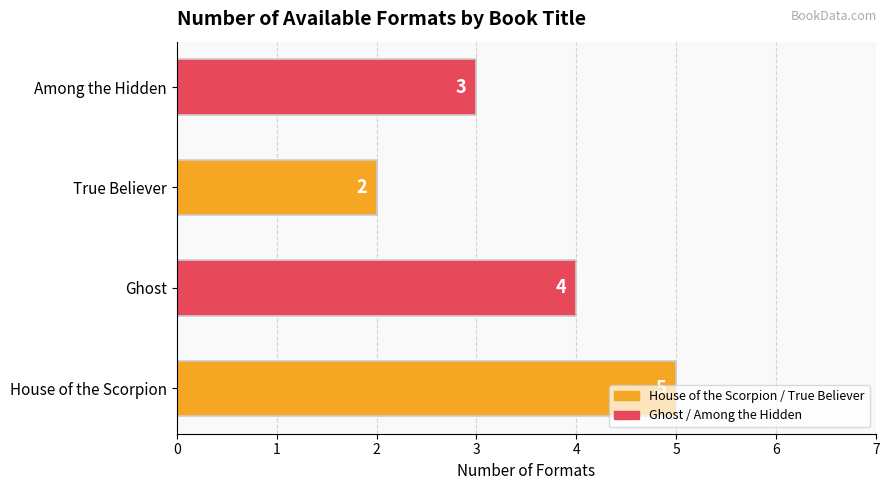

What is the approximate value at House of the Scorpion?

5